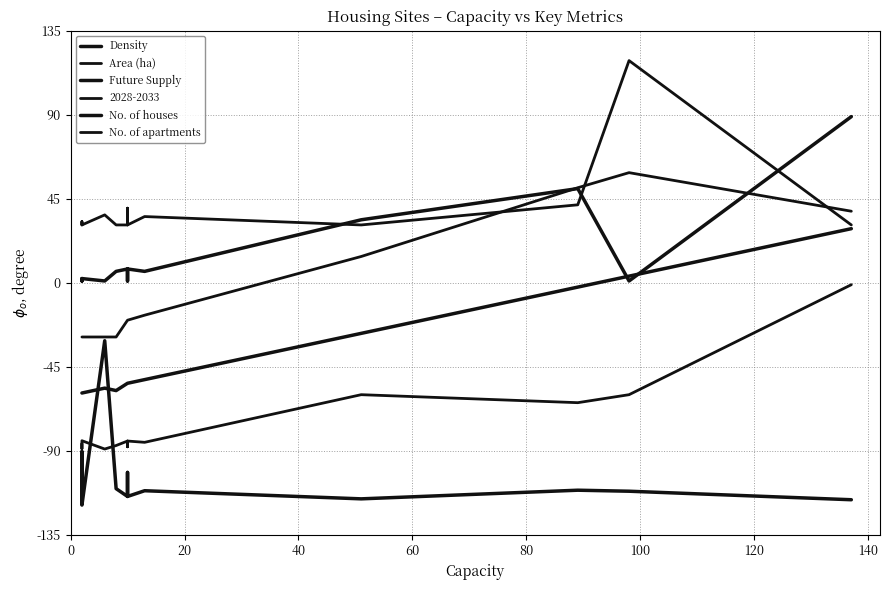

In No. of apartments, how many points are lower than both neighbors (excluding endpoints)?

2